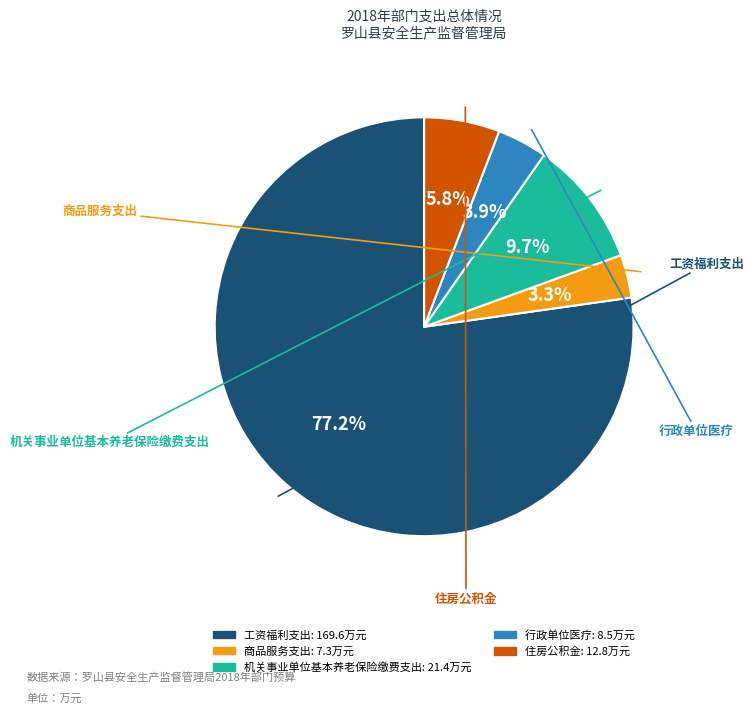

The 机关事业单位基本养老保险缴费支出 slice represents 10% of the pie. True or false?

True